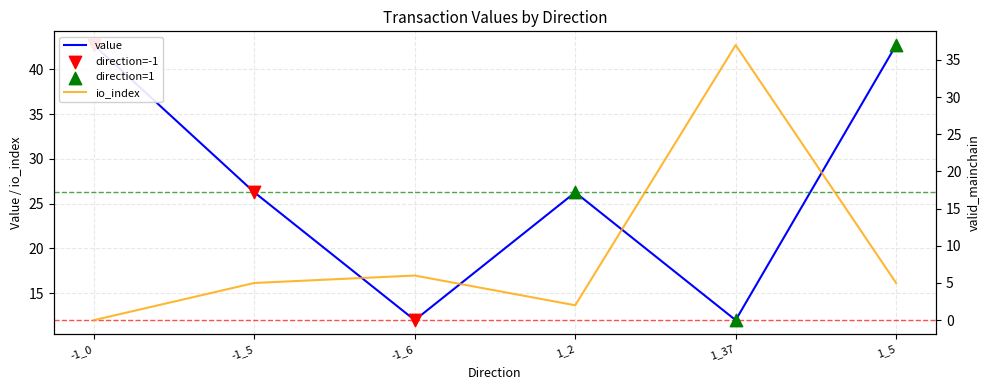

Which series has the largest total across all categories?

value